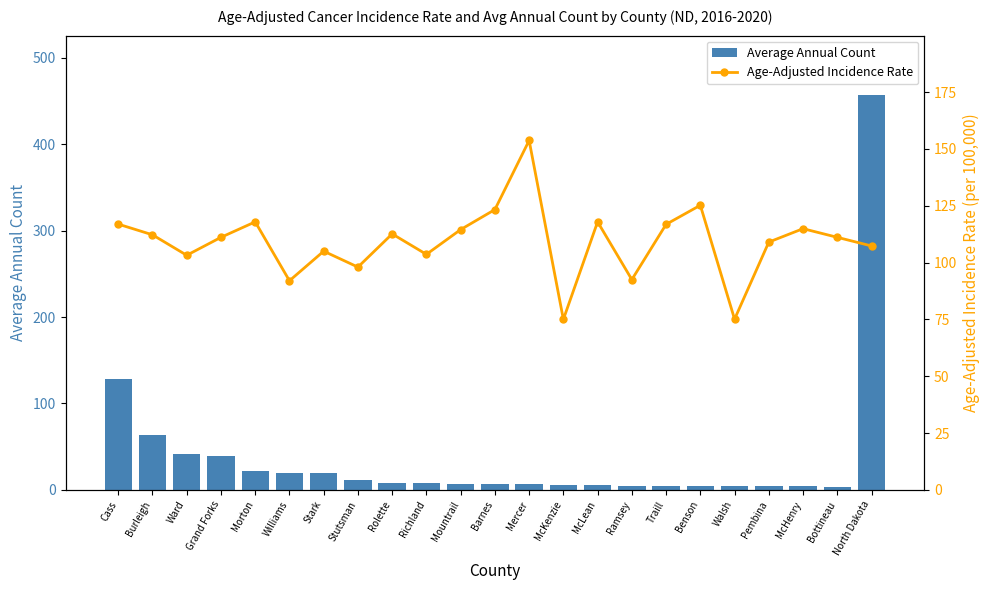

How many groups of bars are there?

23